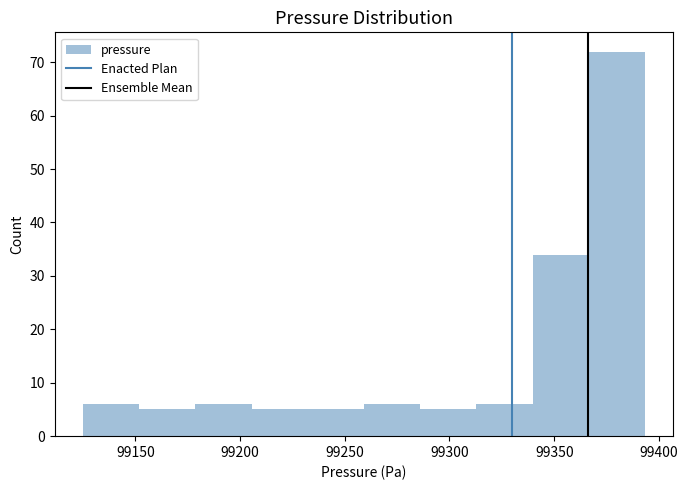

What is the height of the bar covering 99315 to 99340 on the x-axis? Neither the bar edges nor the heights are printed on the chart, so give them approximately, as read against the axes.

6